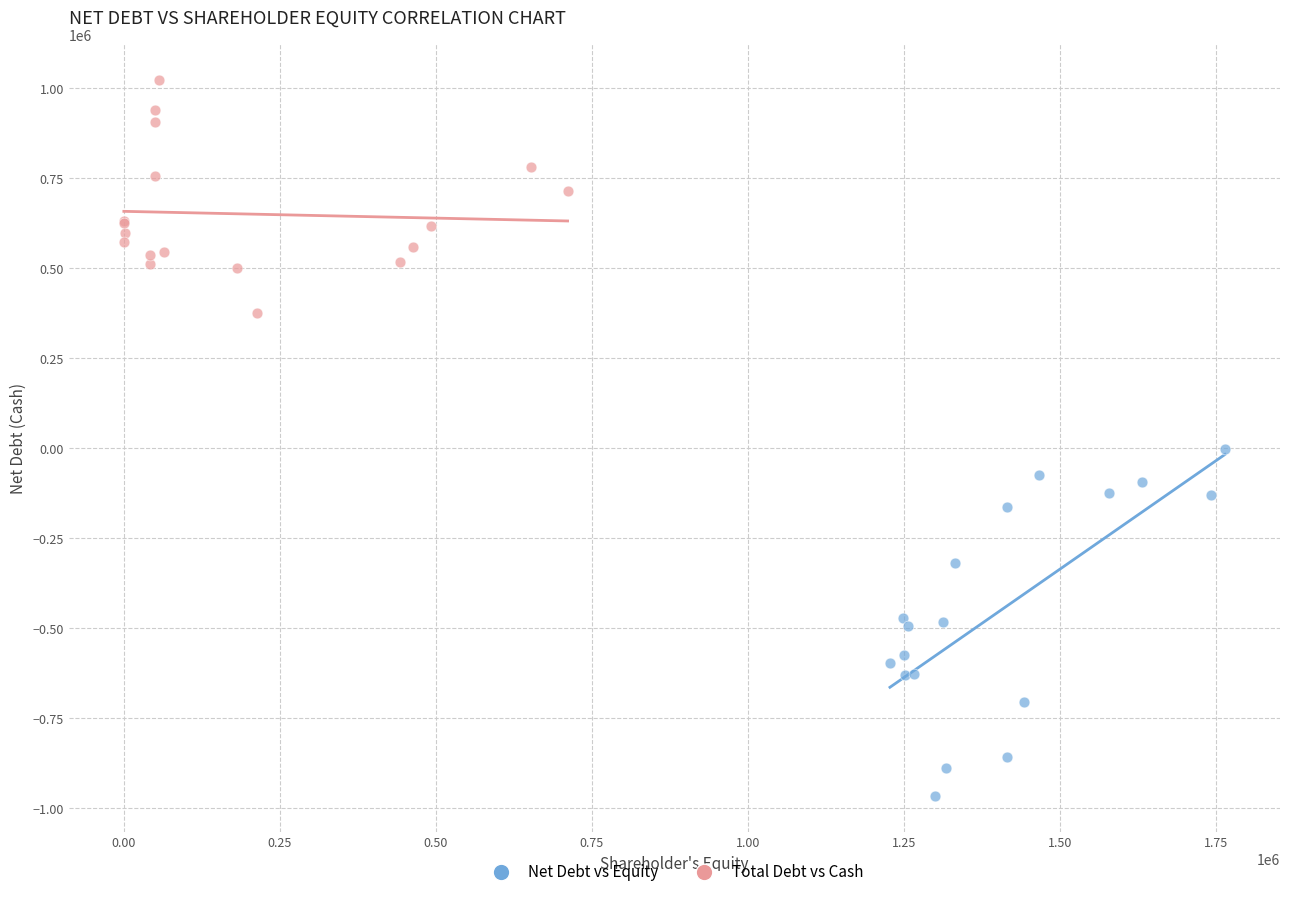

Which series contains the lowest Y value?

Net Debt vs Equity